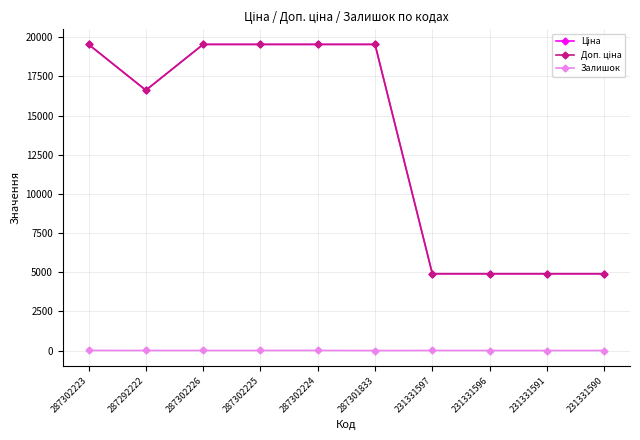

At how many categories does at least one series exceed 1298?

10